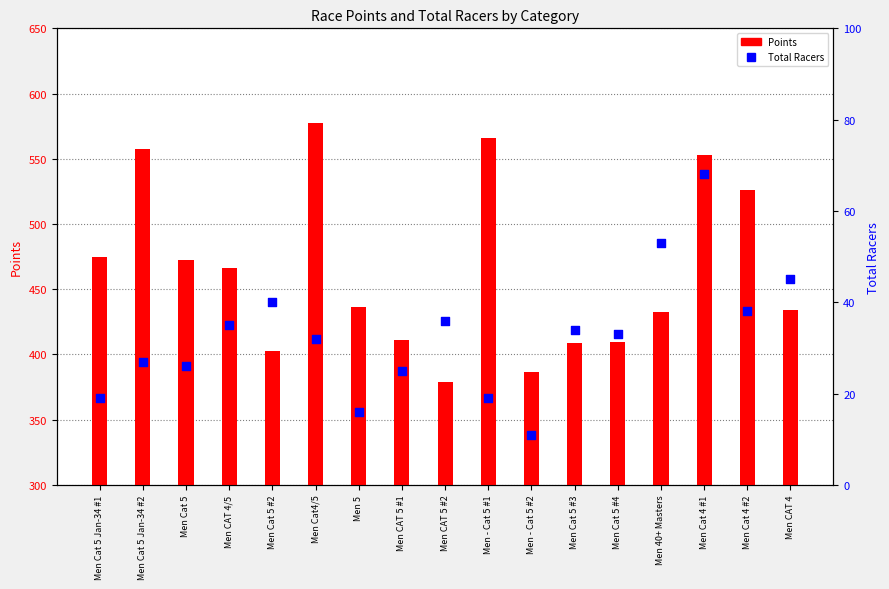

Which series has the largest Y range (max minus min)?

Points